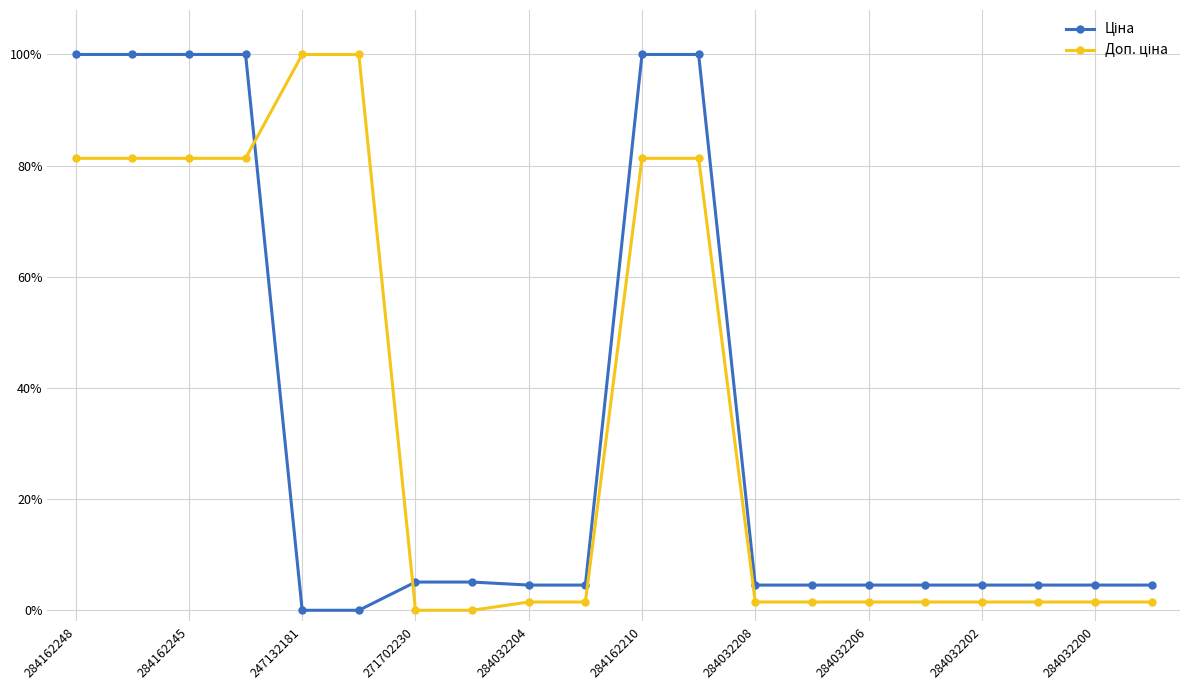

At how many categories does at least one series exceed 88?

8